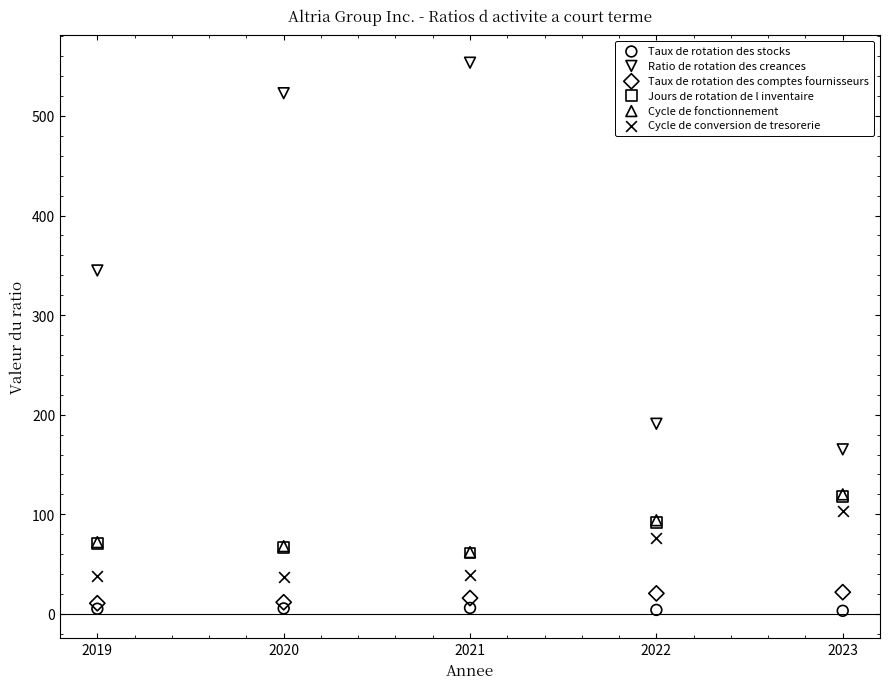

What are all the series names shown in the legend?

Taux de rotation des stocks, Ratio de rotation des creances, Taux de rotation des comptes fournisseurs, Jours de rotation de l inventaire, Cycle de fonctionnement, Cycle de conversion de tresorerie